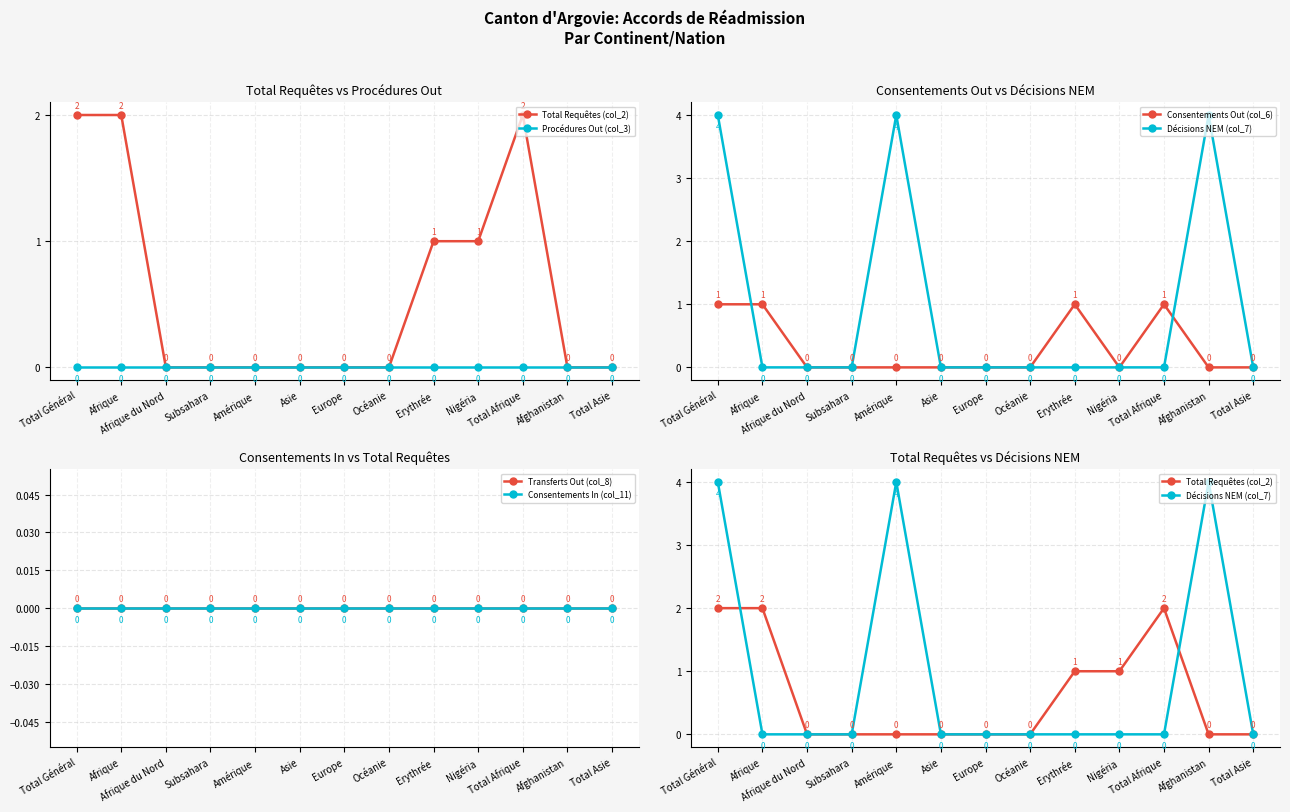

How many lines are shown in the chart?

6